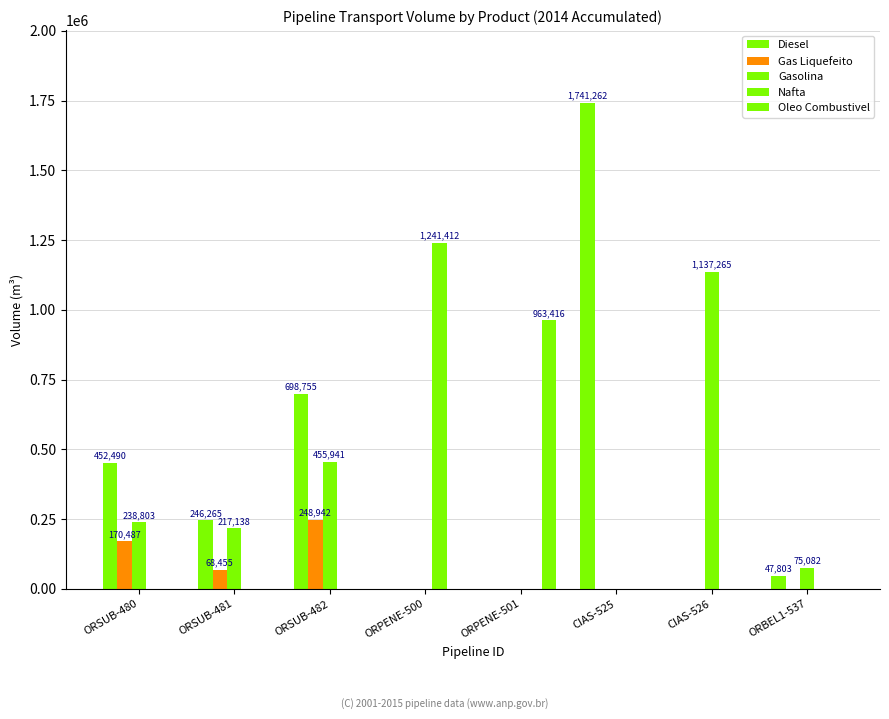

How many series are shown in this chart?

5